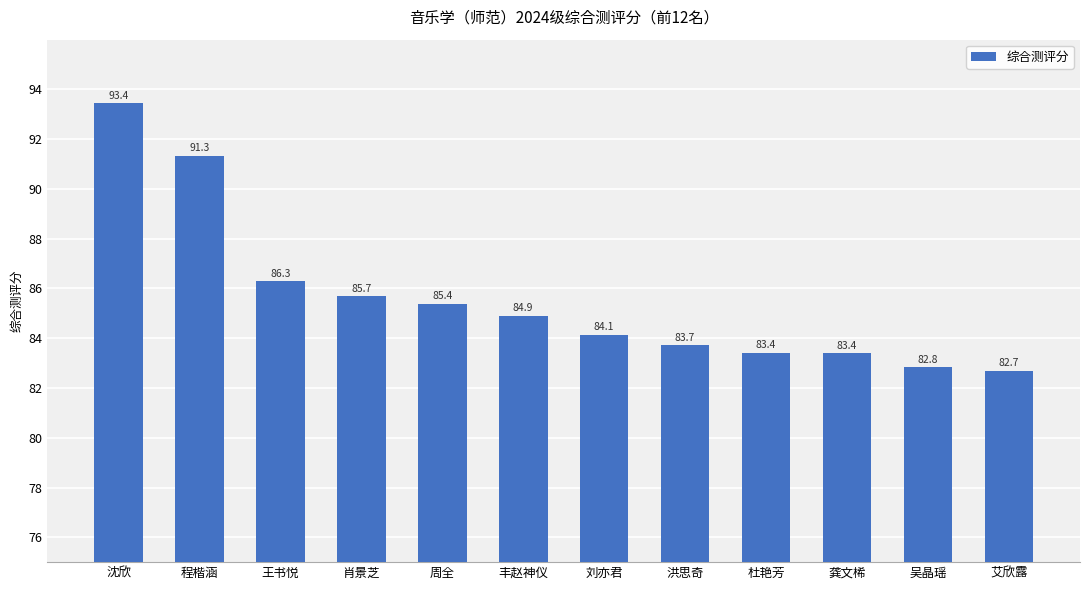

What is the difference between the maximum and second lowest values?

10.6